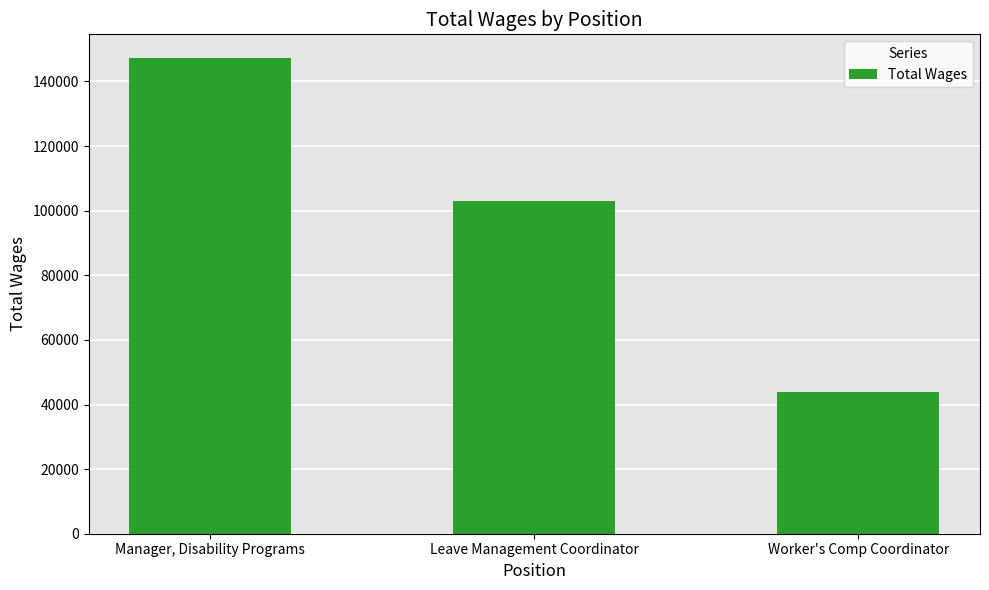

Which has a higher value, Leave Management Coordinator or Worker's Comp Coordinator?

Leave Management Coordinator